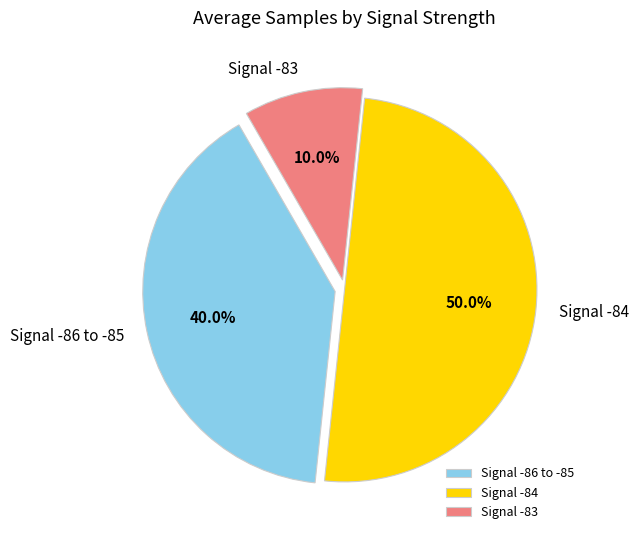

Does Signal -83 represent more than half of the total?

No